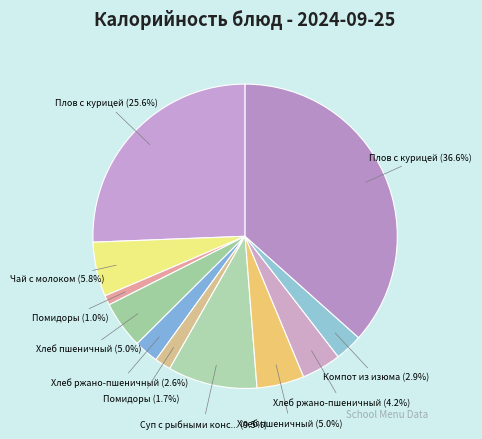

How many slices are in this pie chart?

11